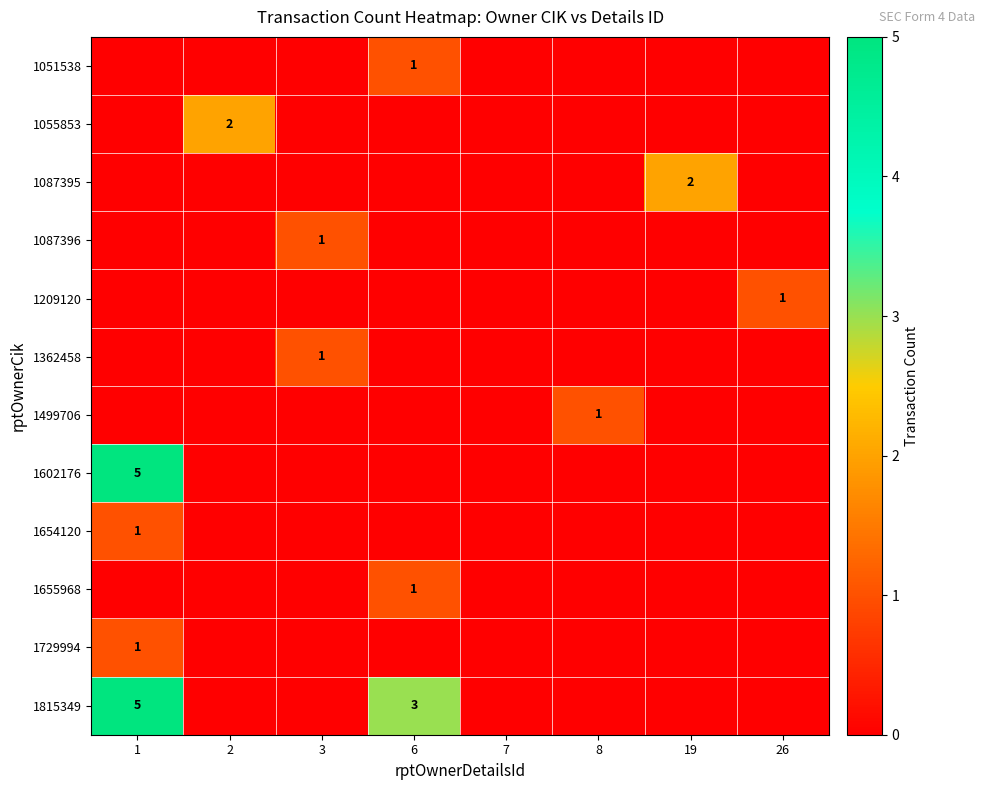

True or false: 1209120 has a value of 1 at 26.

True